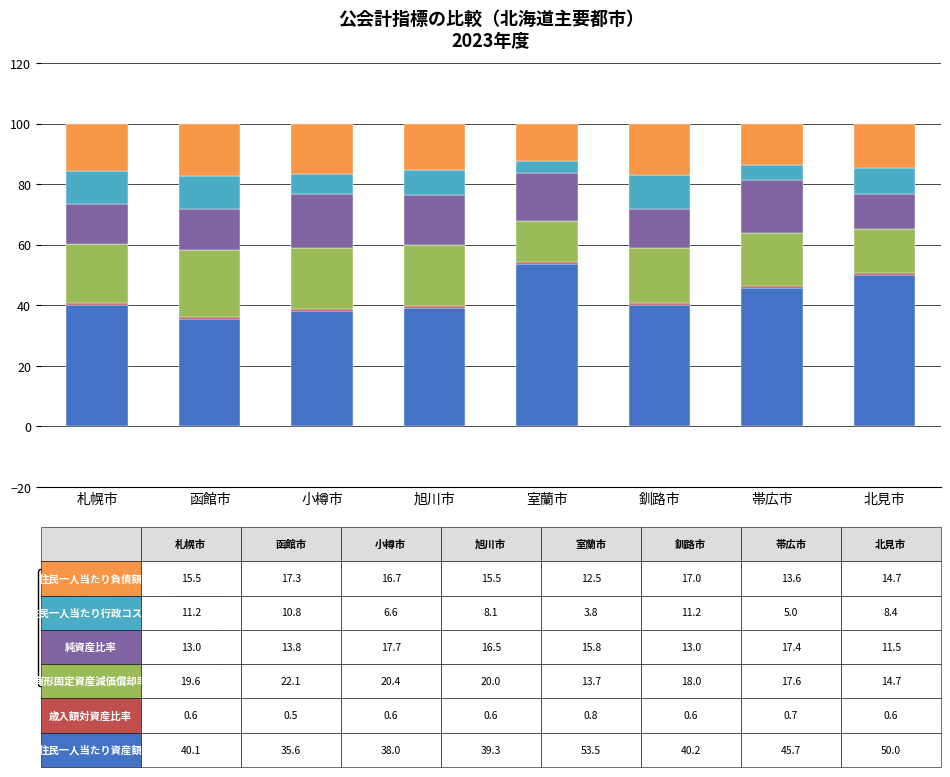

What is the difference between the maximum and minimum values in the 住民一人当たり資産額 series?

17.9